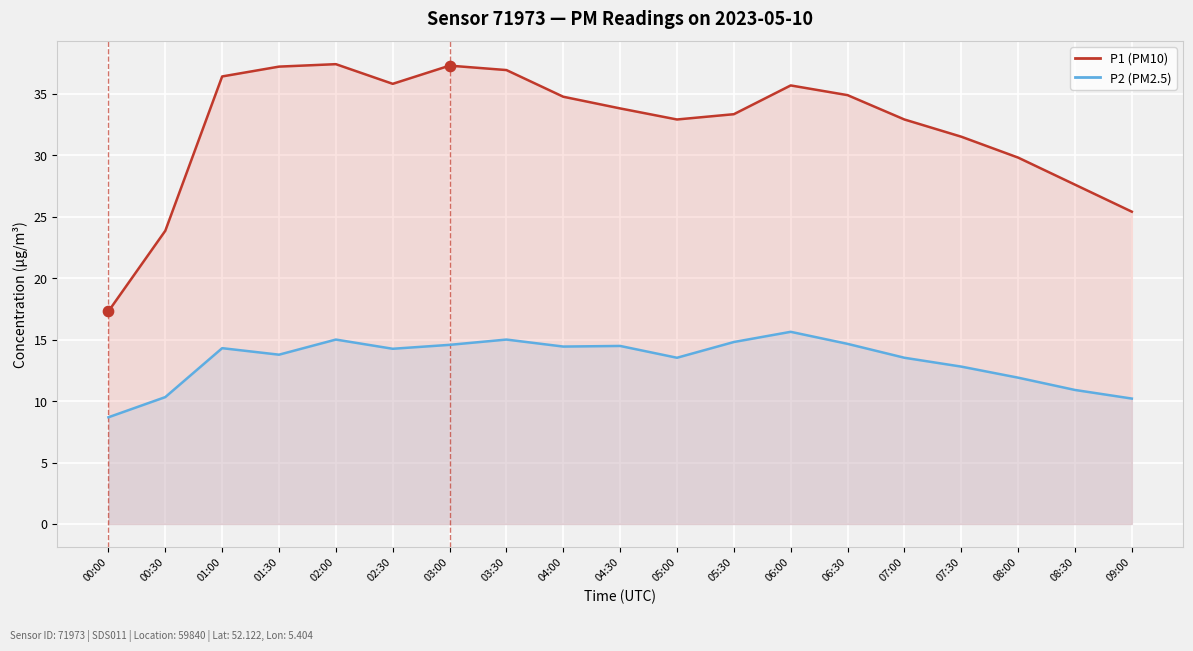

What are all the series names shown in the legend?

P2 (PM2.5), P1 (PM10)